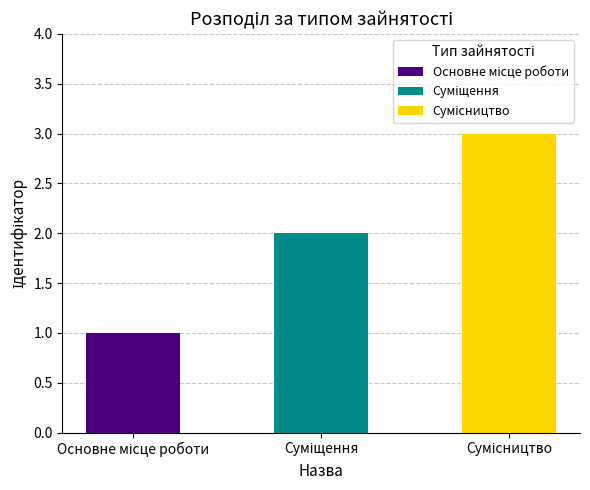

How many data points are above 2?

1